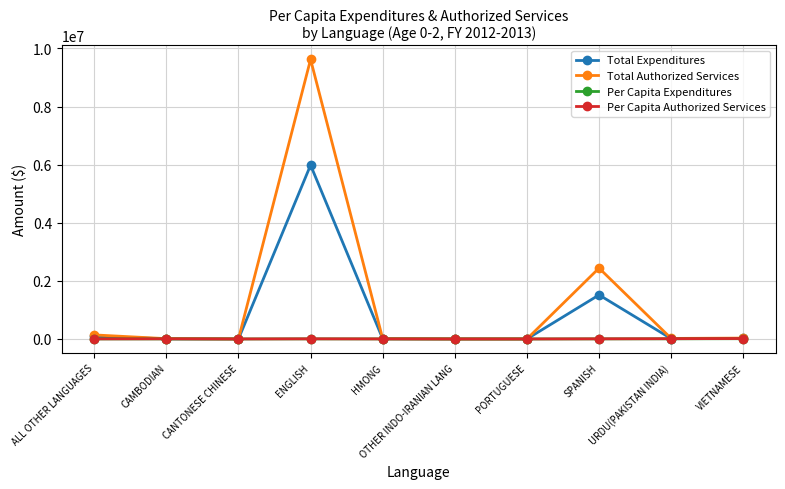

Which series has the largest range (max minus min)?

Total Authorized Services